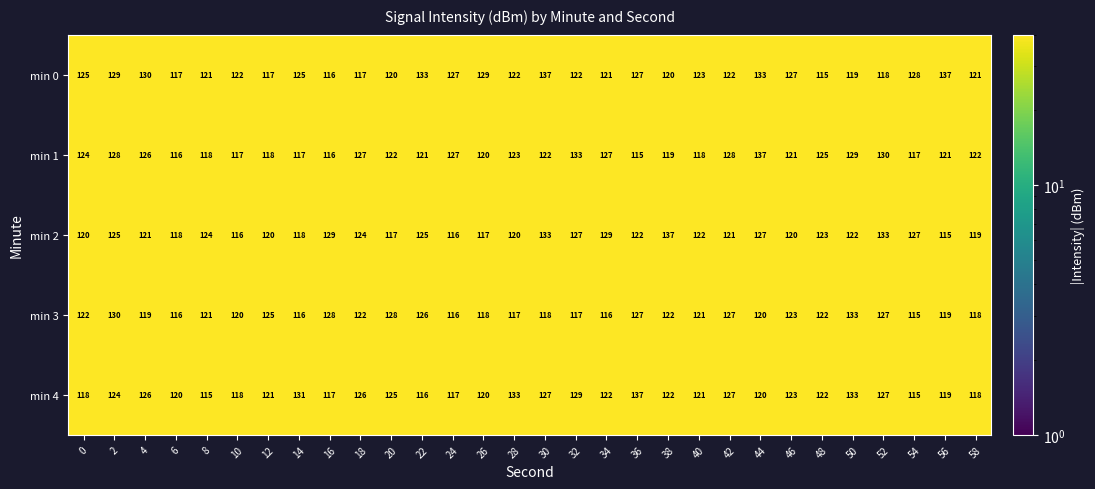

The min 4 series shows 120 at 44. True or false?

True